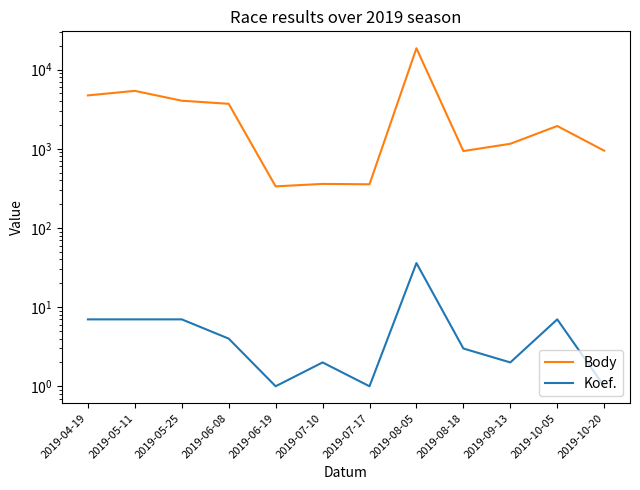

What is the difference between the second highest and second lowest values in the Koef. series?

6